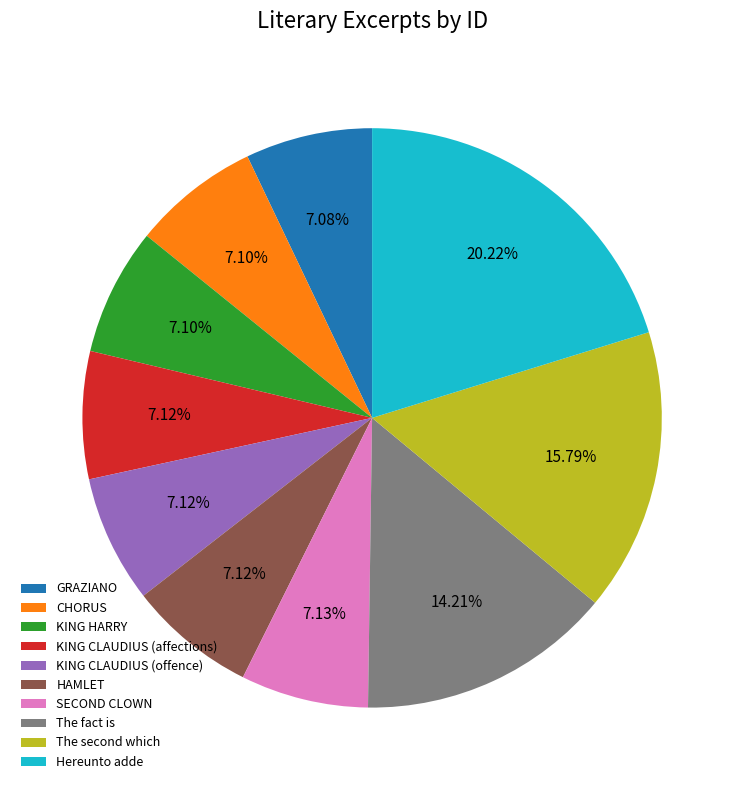

Is there a majority slice in this chart?

No